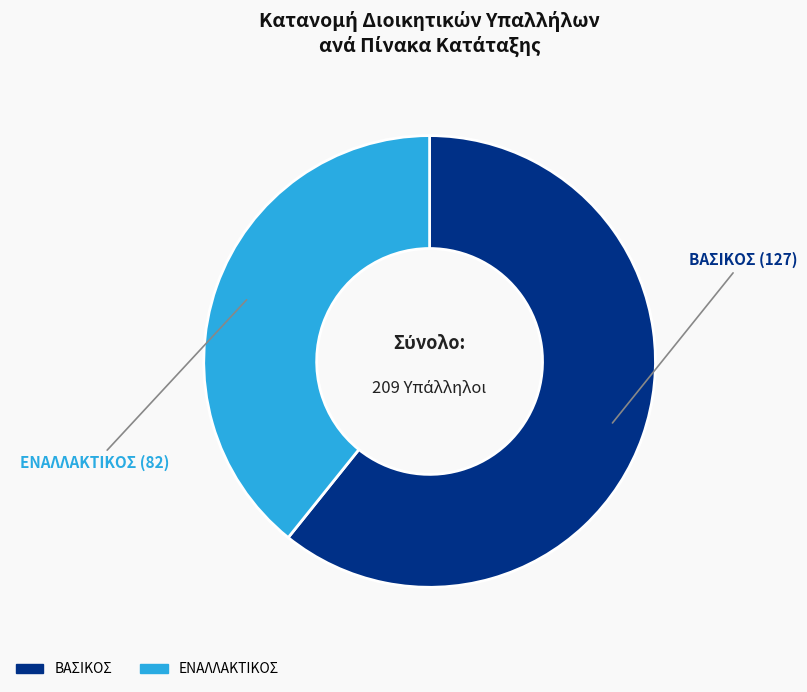

Rank the categories by value from lowest to highest.

ΕΝΑΛΛΑΚΤΙΚΟΣ, ΒΑΣΙΚΟΣ